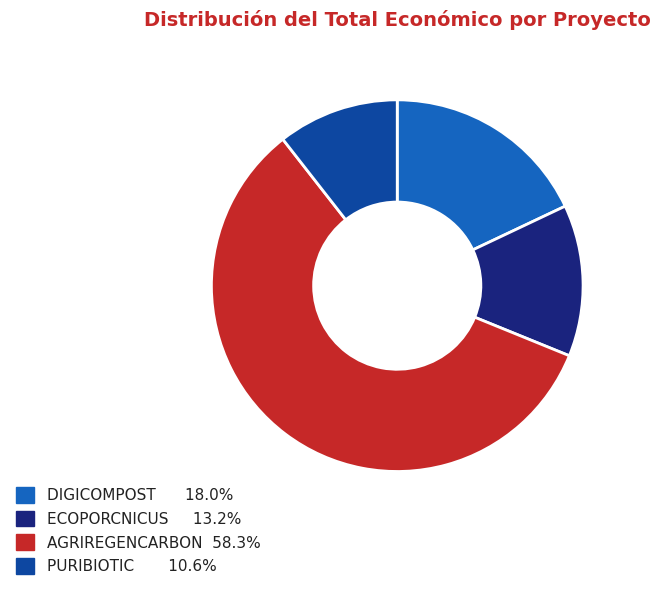

Rank the categories by value from lowest to highest.

PURIBIOTIC, ECOPORCNICUS, DIGICOMPOST, AGRIREGENCARBON